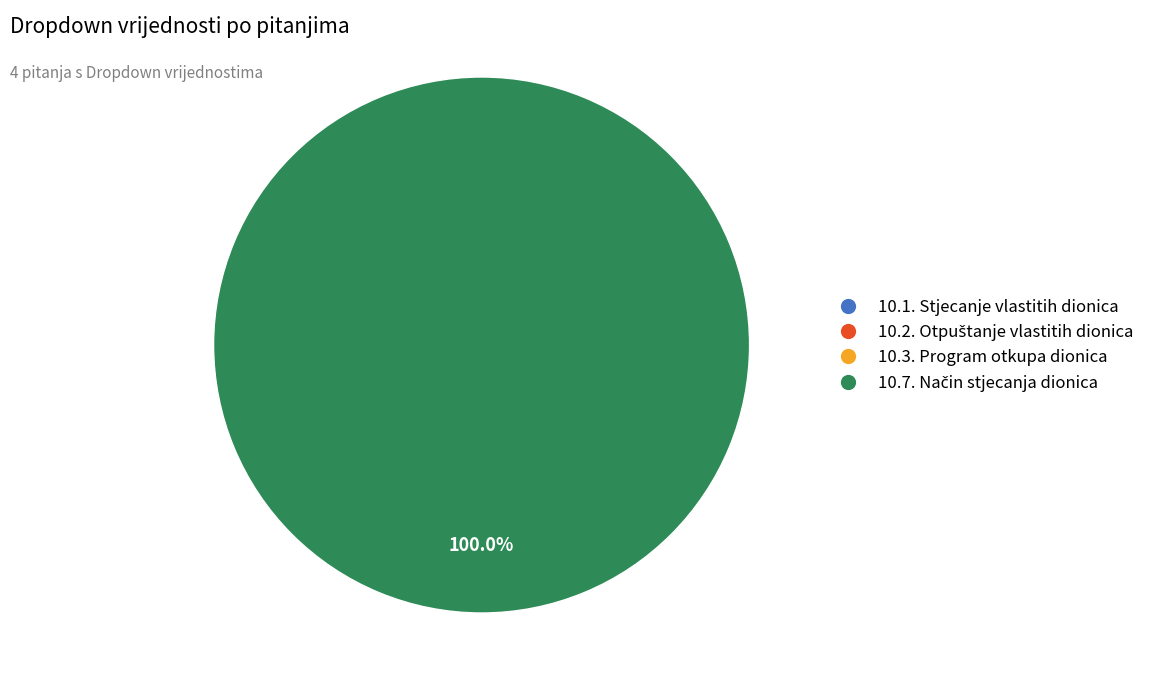

Which slice is the smallest?

10.1. Izdavatelj je stjecao vlastite dionice